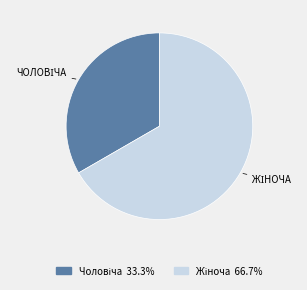

Does any single category account for the majority?

Yes